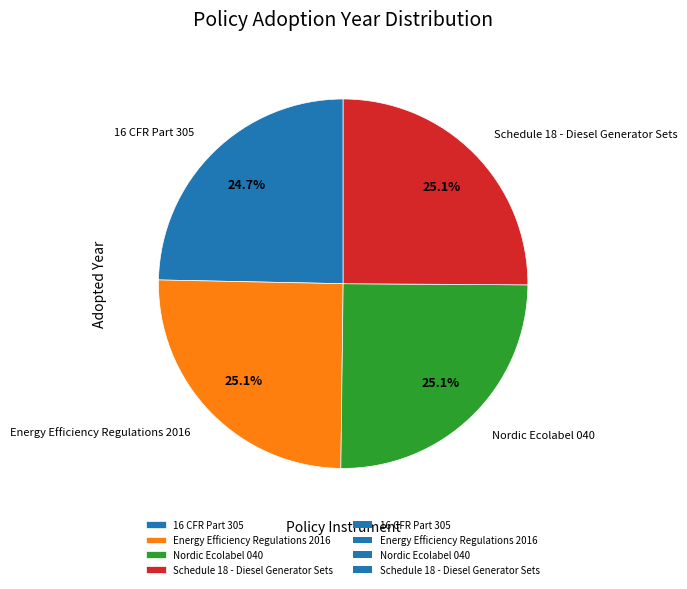

Is there any slice that represents more than half of the pie?

No